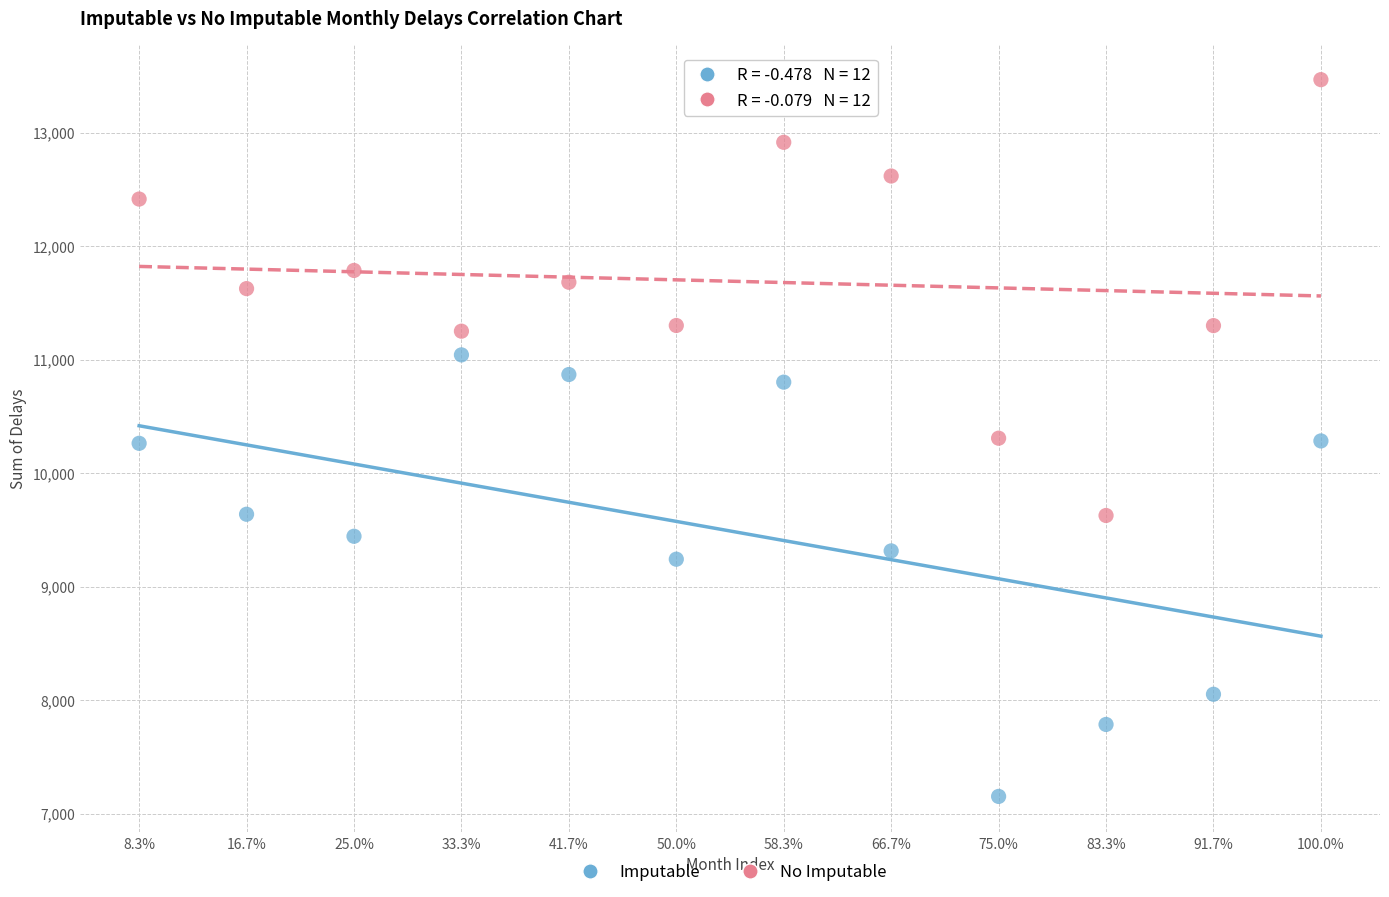

Across all data points, what is the range of Y values (max minus min)?

6315